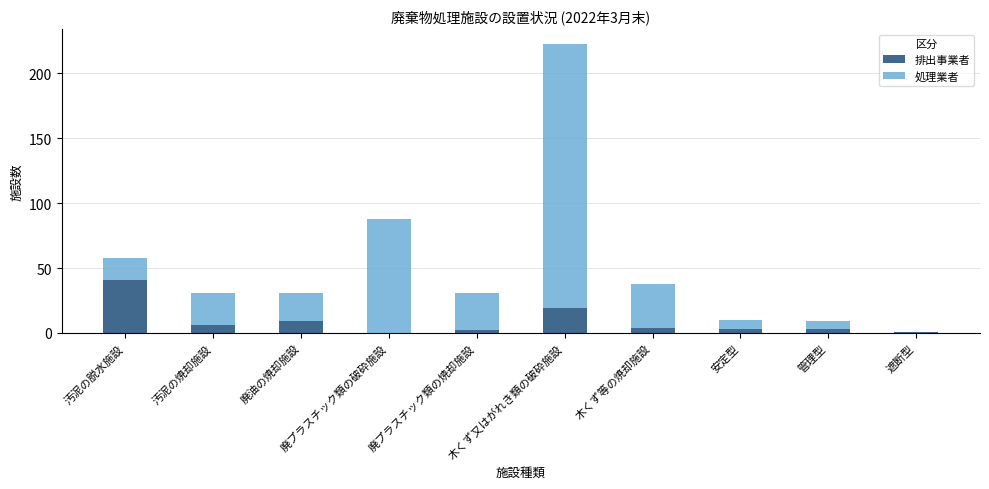

At which category is the sum across all series the highest?

木くず又はがれき類の破砕施設